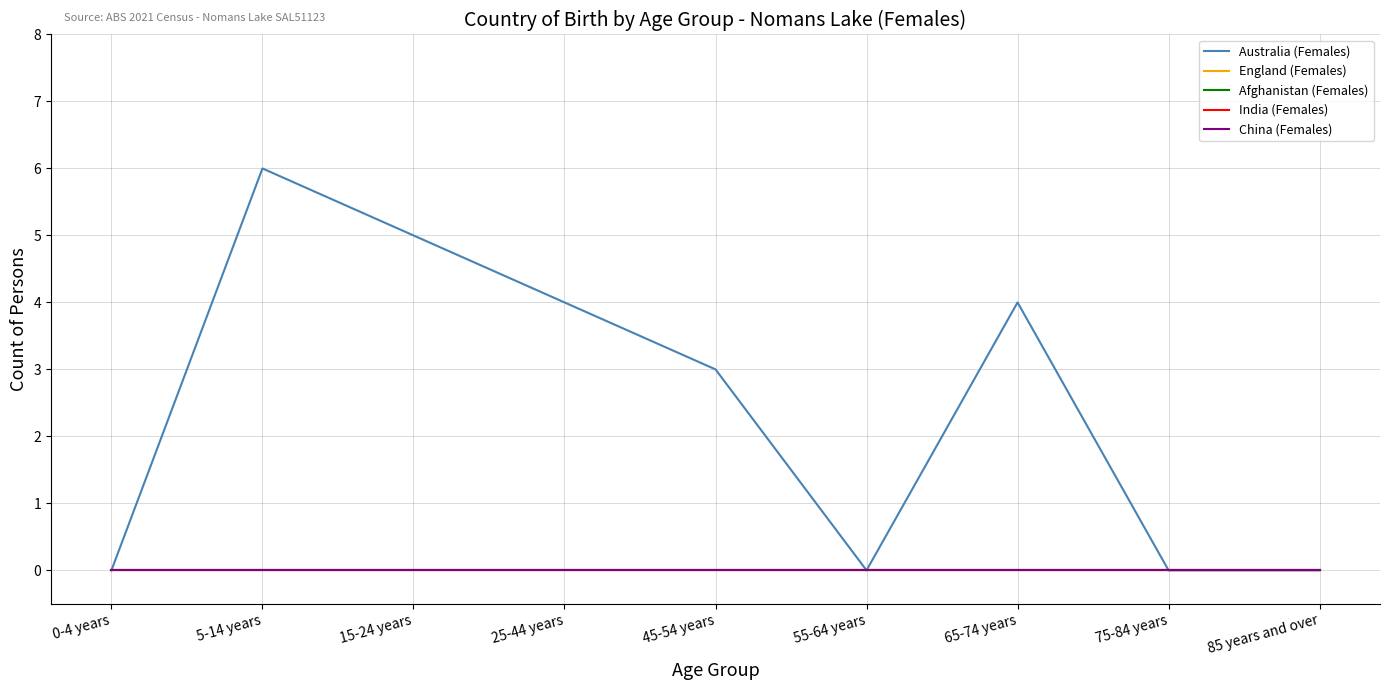

Is this an area chart (filled region under the line)?

No